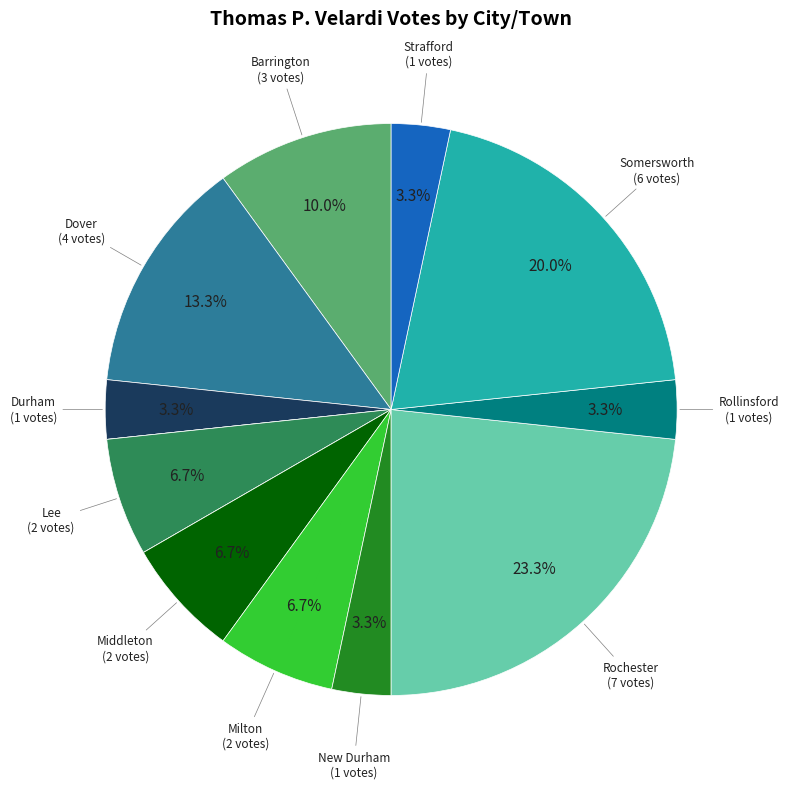

Does any single category account for the majority?

No